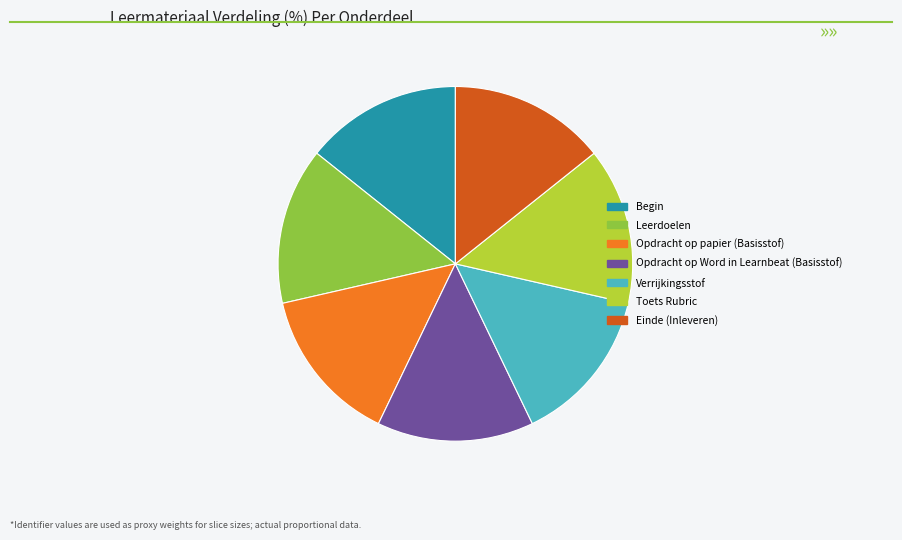

Is it true that Verrijkingsstof is 7% of the pie?

False